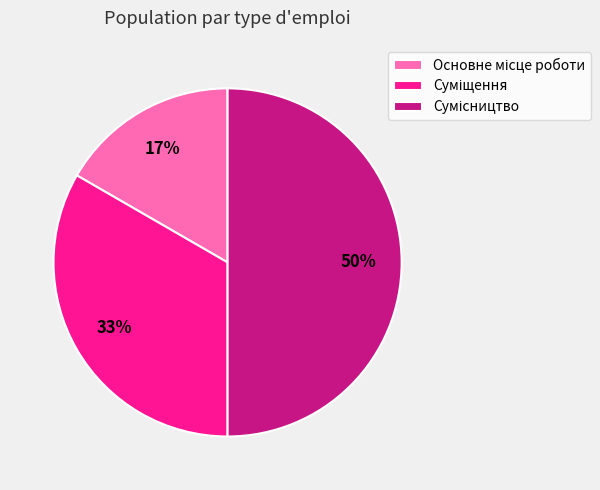

To the nearest percent, what is the average slice percentage?

33%